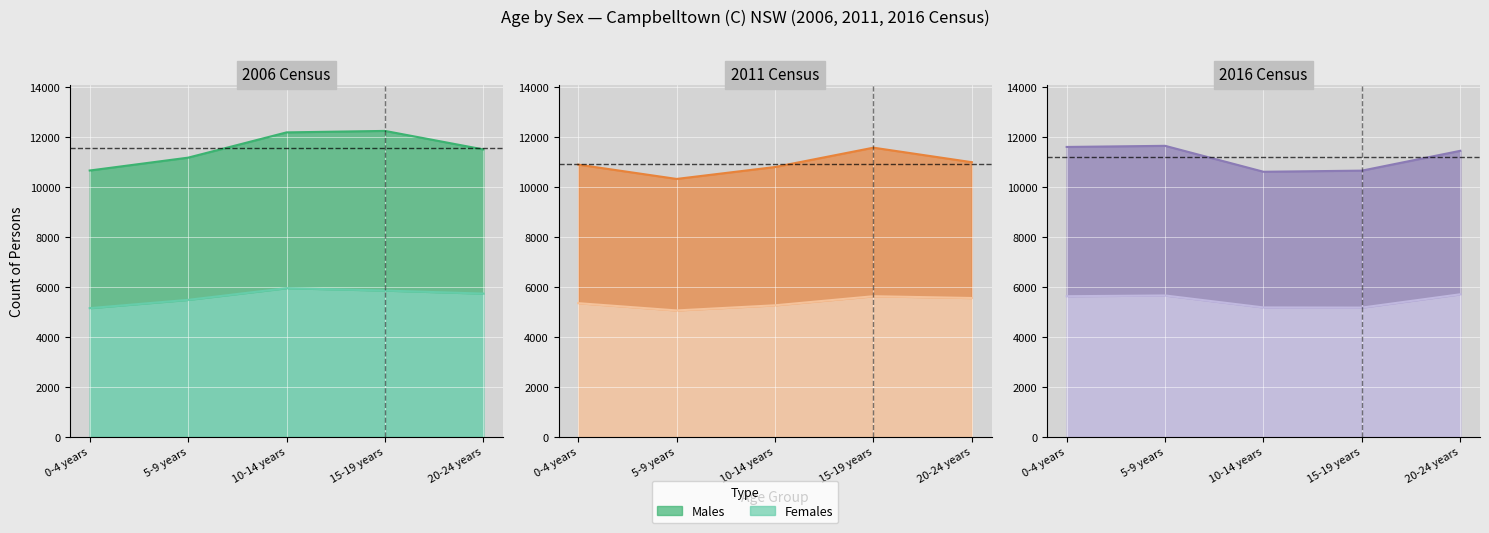

Is it true that Females line equals 5627 at 0-4 years?

True